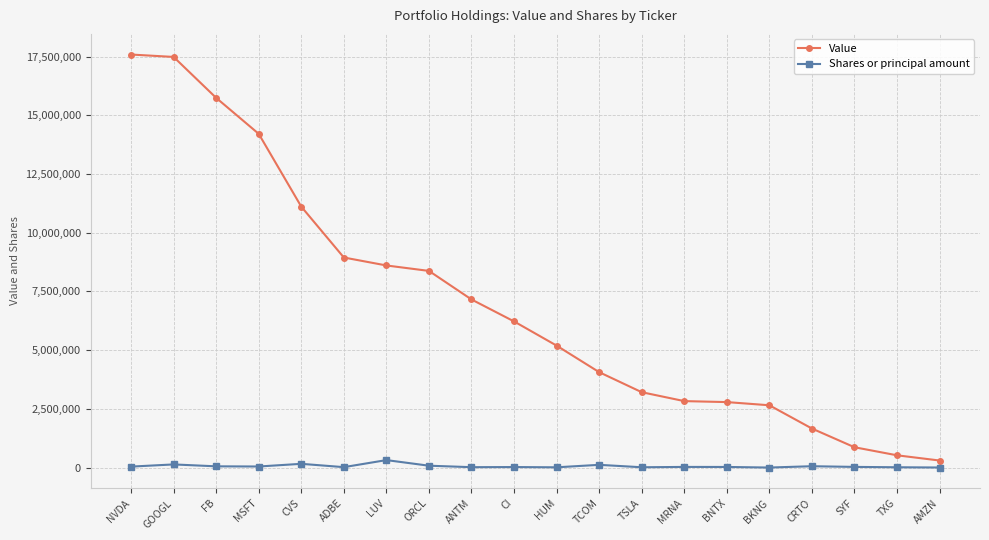

What is the label of the 7th point from the right?

MRNA